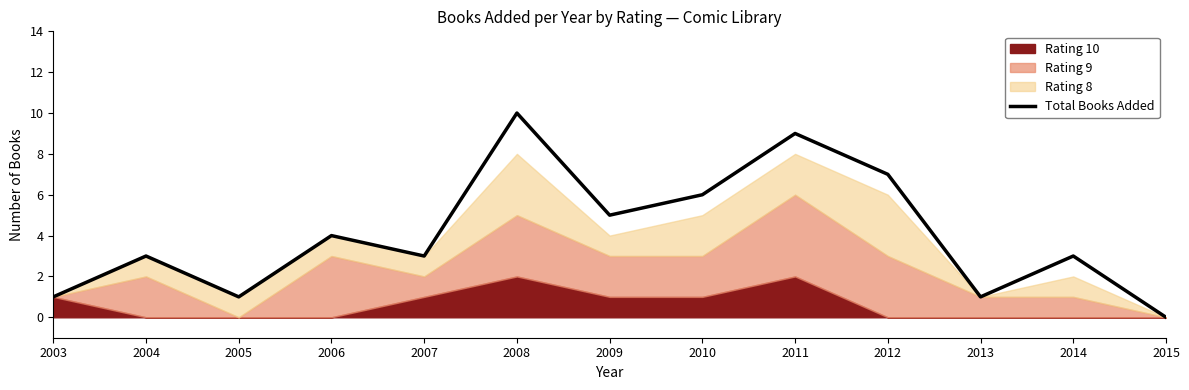

The value at 2015 is -3. True or false?

False